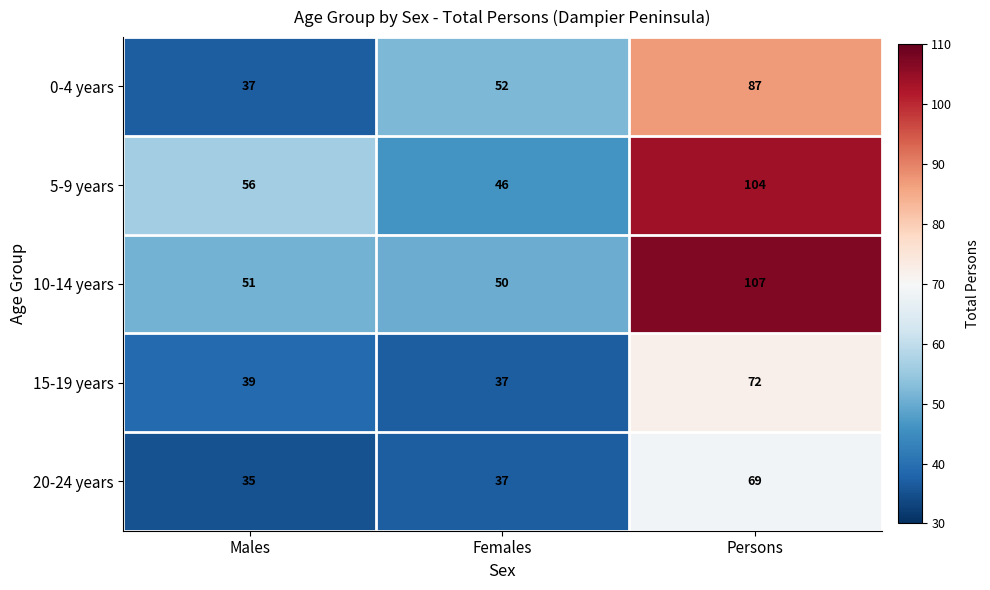

What is the lowest value of the 20-24 years series?

35